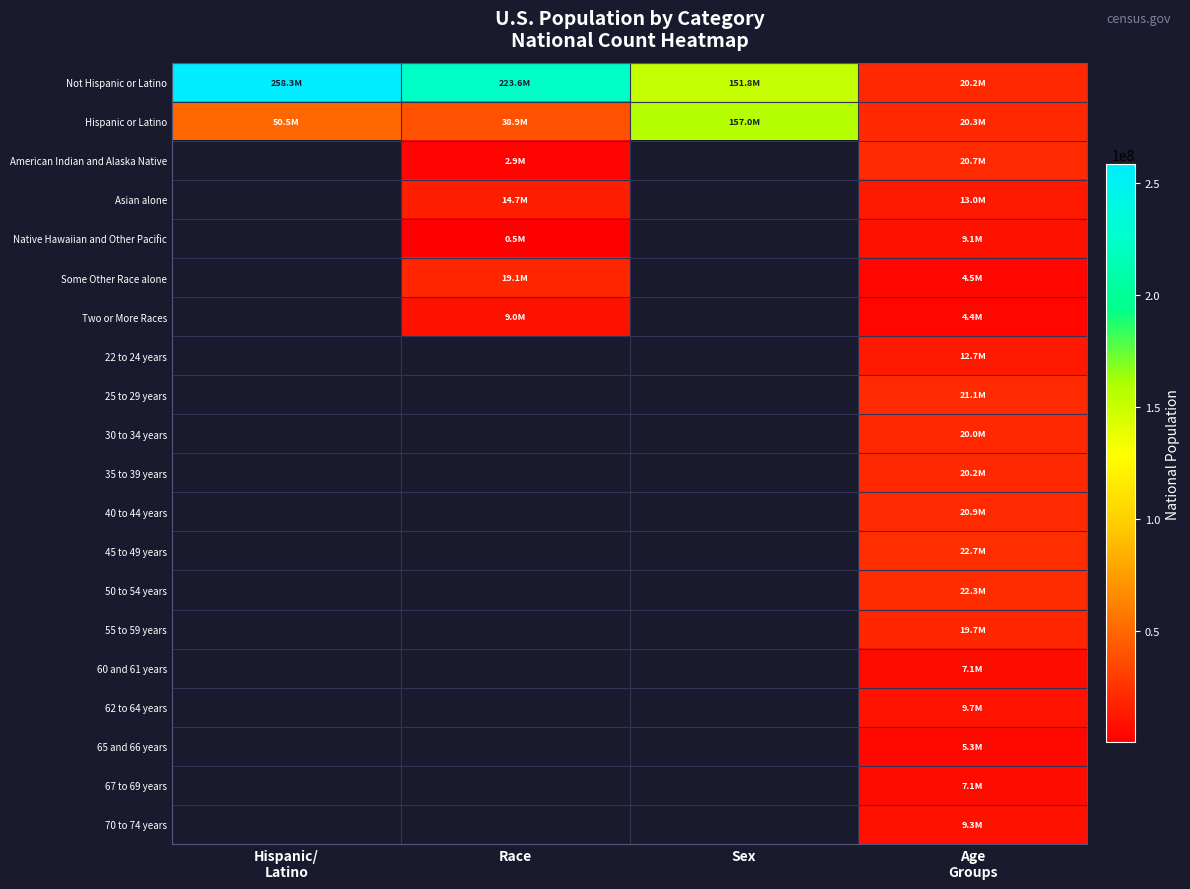

Which series has the largest range (max minus min)?

Not Hispanic or Latino